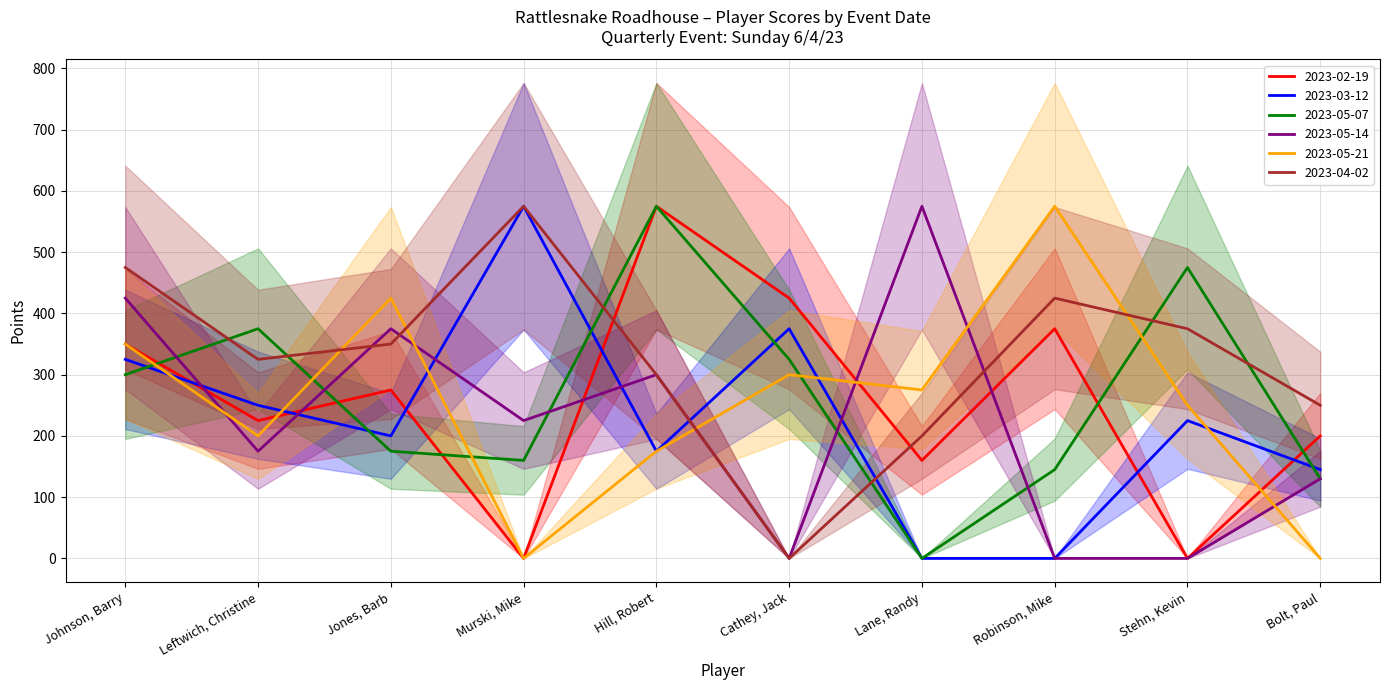

What is the difference between the maximum and minimum values in the 2023-03-12 series?

575